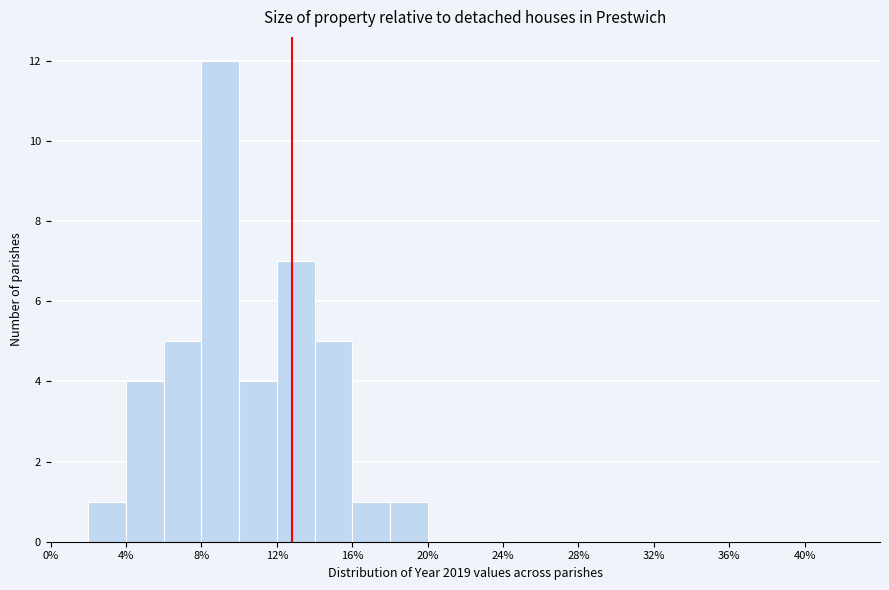

What is the height of the bar covering 10 to 12 on the x-axis? The values are not printed on the chart, so give them approximately, as read against the axis.

4